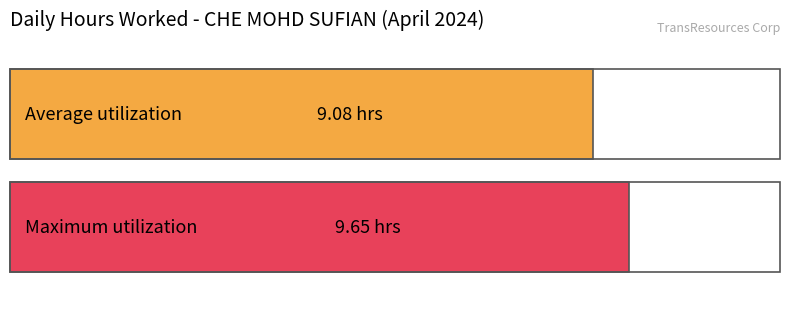

How many distinct data groups are displayed?

1